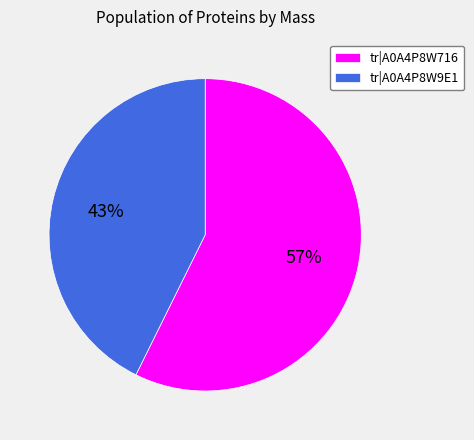

The tr|A0A4P8W716 slice represents 46% of the pie. True or false?

False